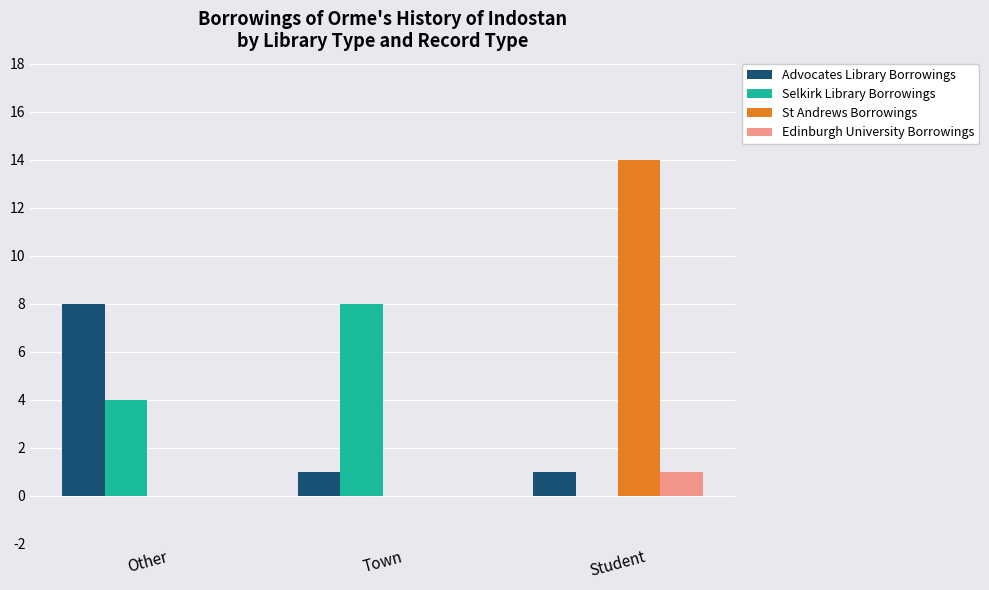

What are all the series names shown in the legend?

Advocates Library Borrowings, Selkirk Library Borrowings, St Andrews Borrowings, Edinburgh University Borrowings